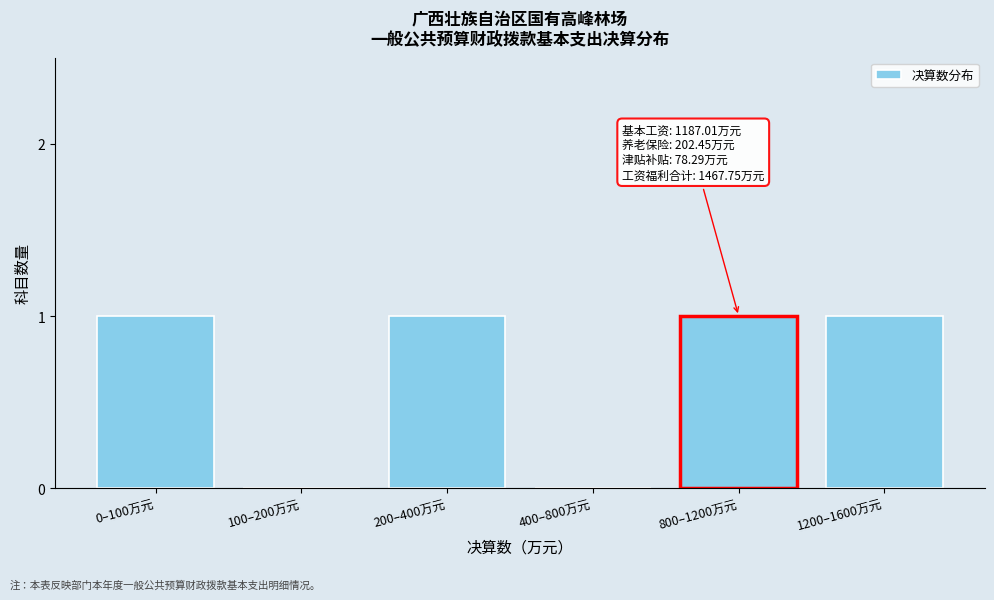

Reading right to left, transcribe all the data shown in this chart.

1200–1600万元=1	800–1200万元=1	400–800万元=0	200–400万元=1	100–200万元=0	0–100万元=1